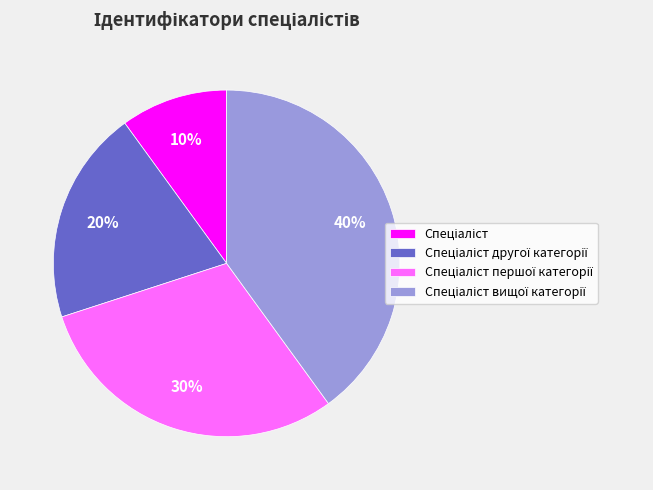

Does any single category account for the majority?

No